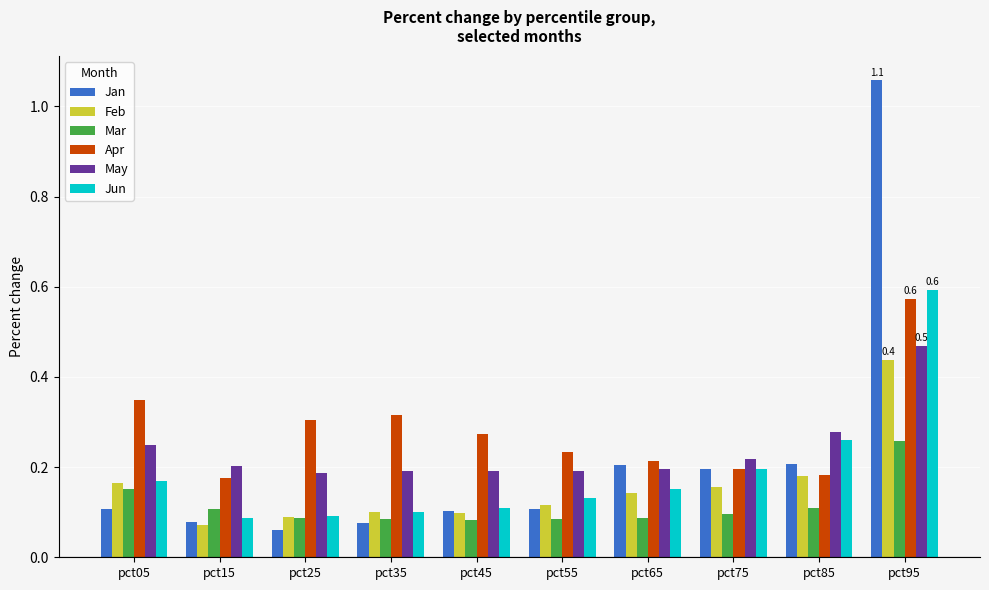

How many bars are there in total?

60